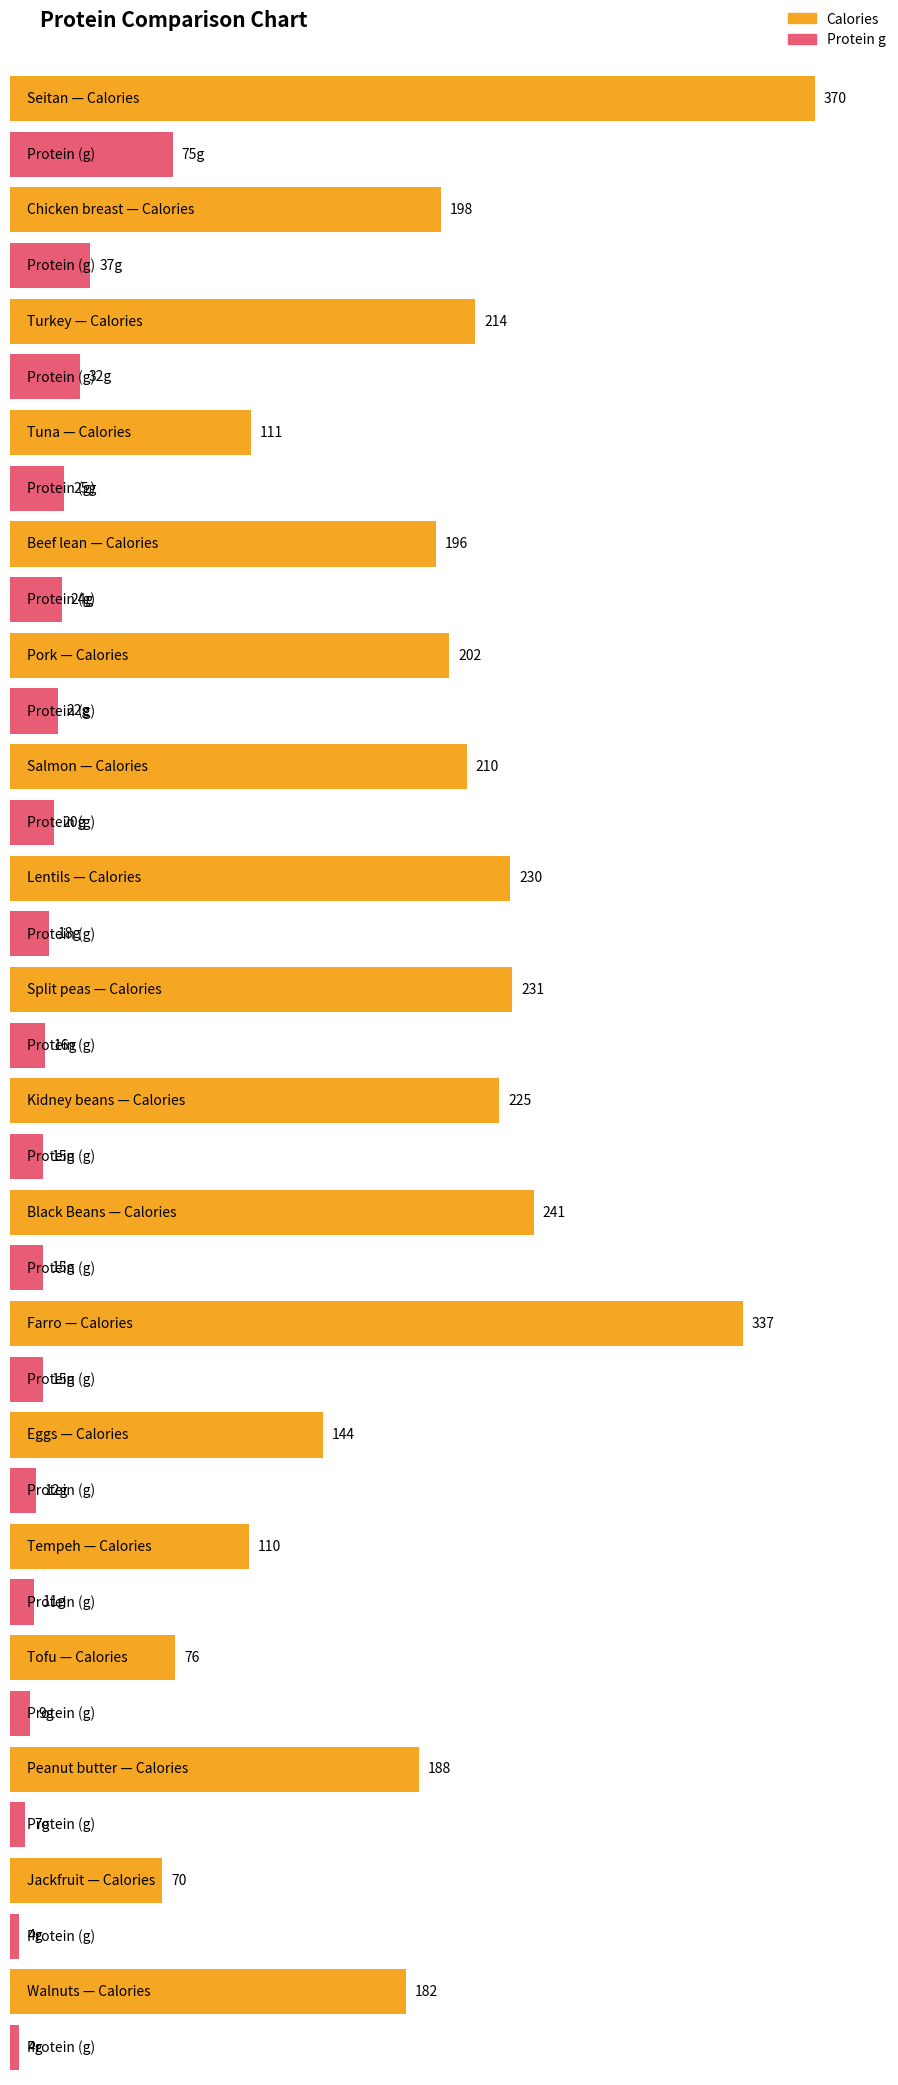

What is the label of the 10th bar from the right?

Split peas